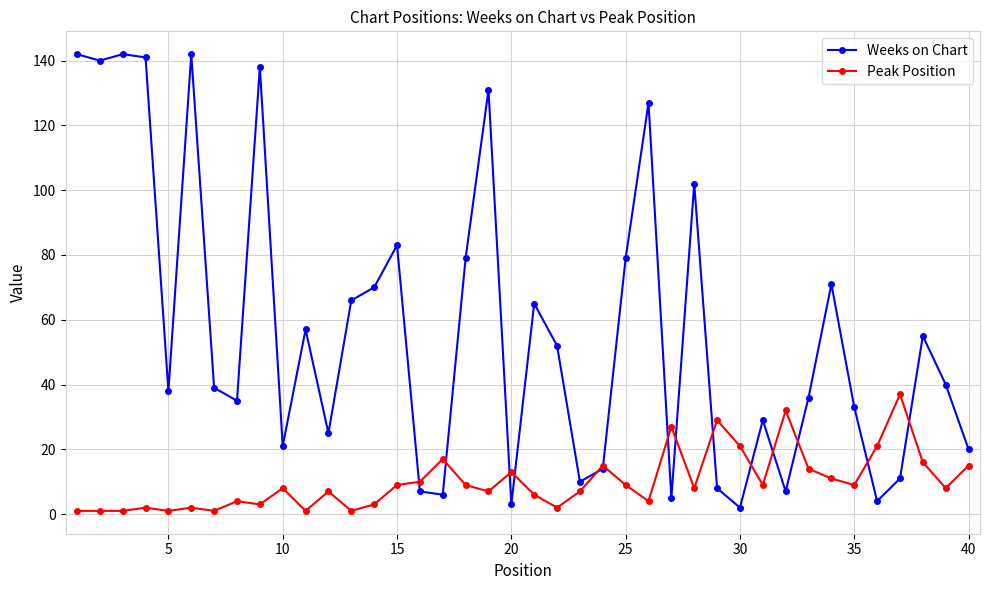

List the series in order of their peak value, lowest first.

Peak Position, Weeks on Chart